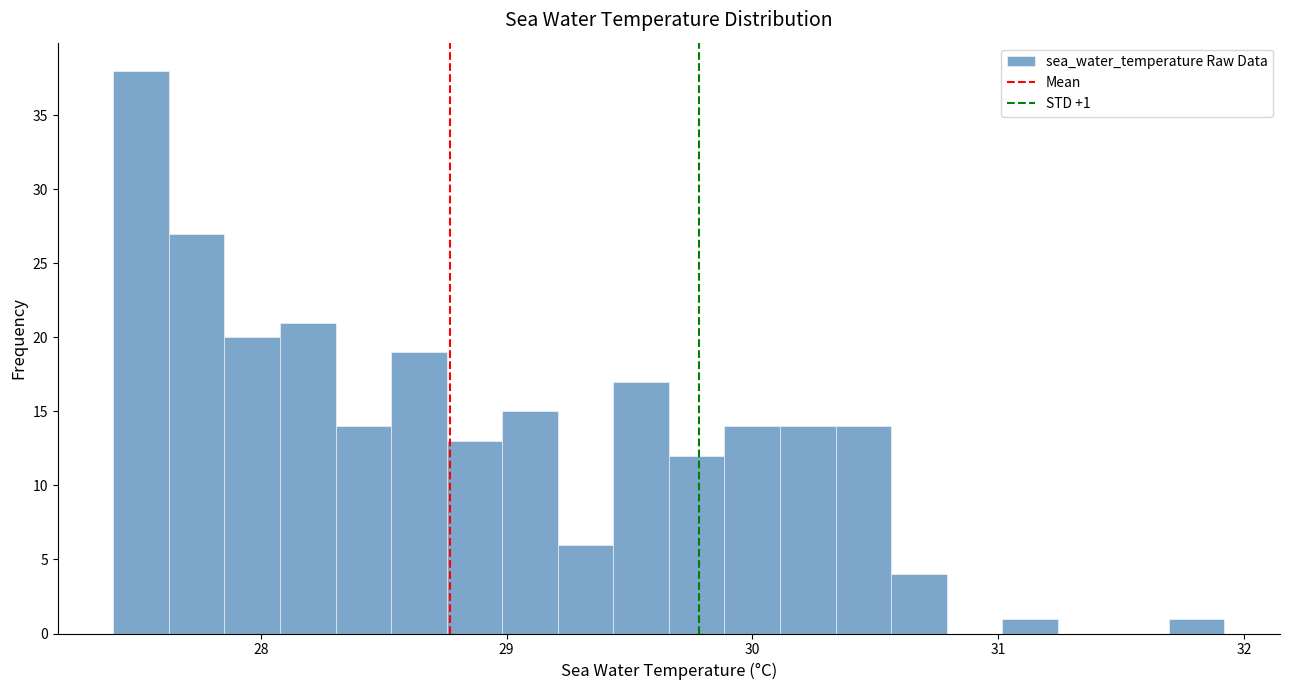

Around what value on the x-axis is the tallest bar? Give the approximate position of its centre, as read against the axis.

27.5